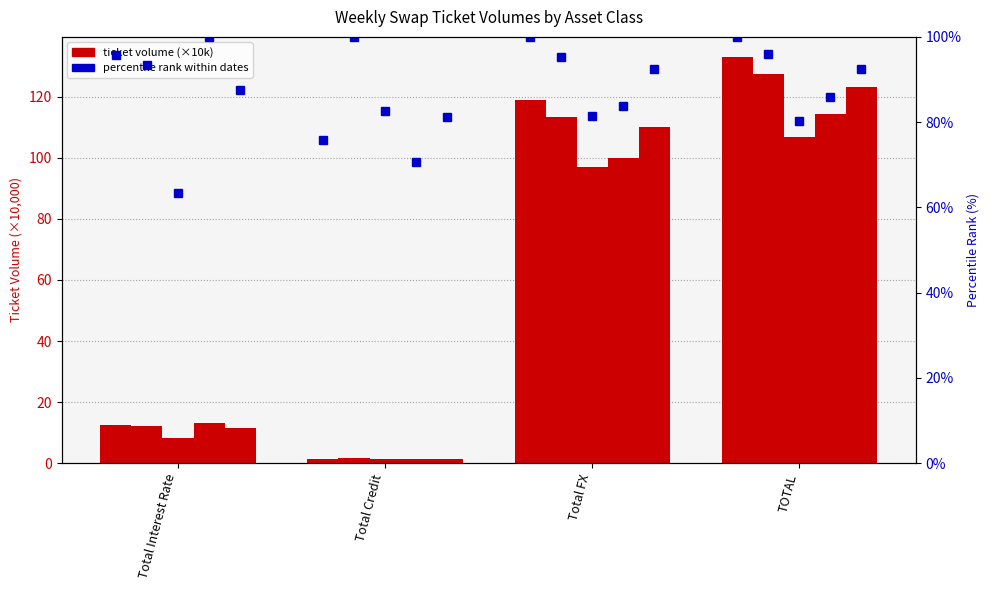

What is the greatest value displayed?

100.0